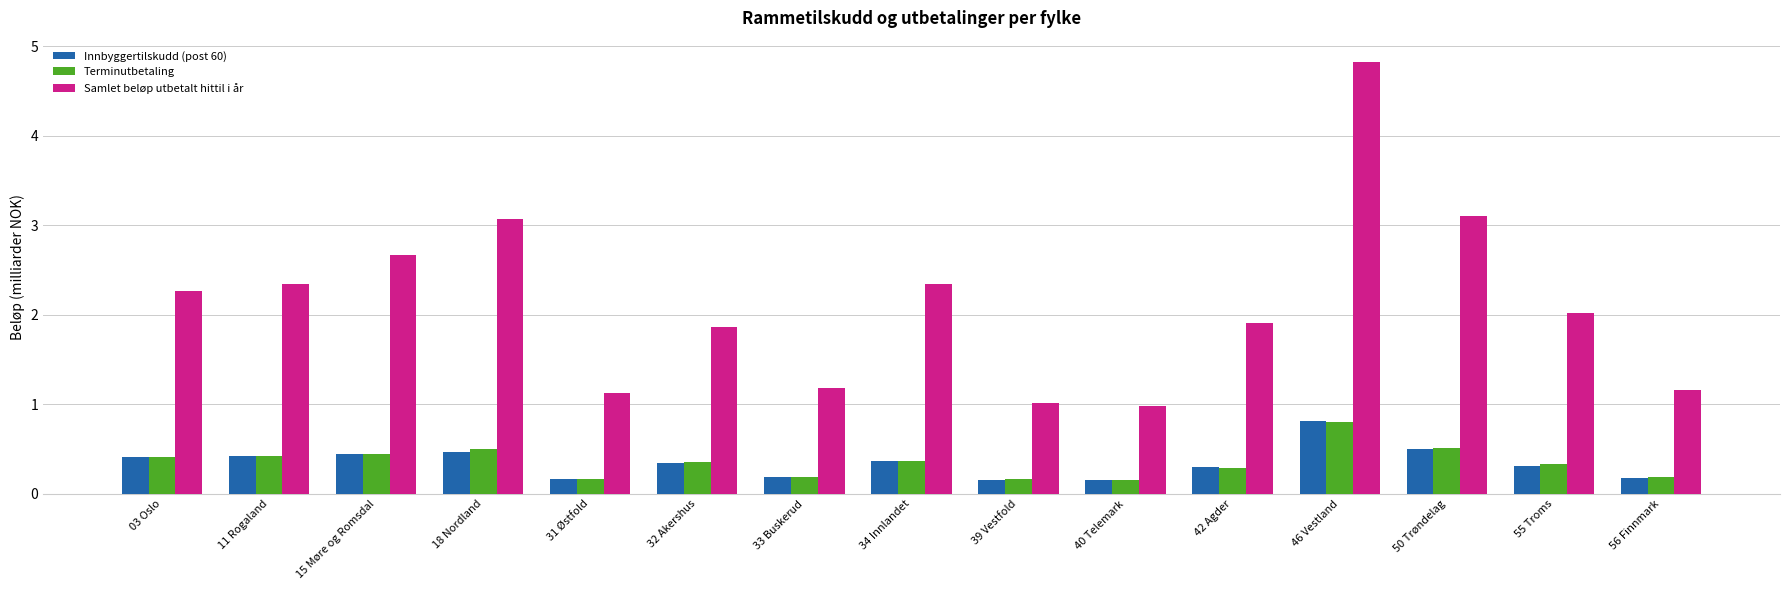

What is the difference between the maximum and minimum values in the Terminutbetaling series?

0.7